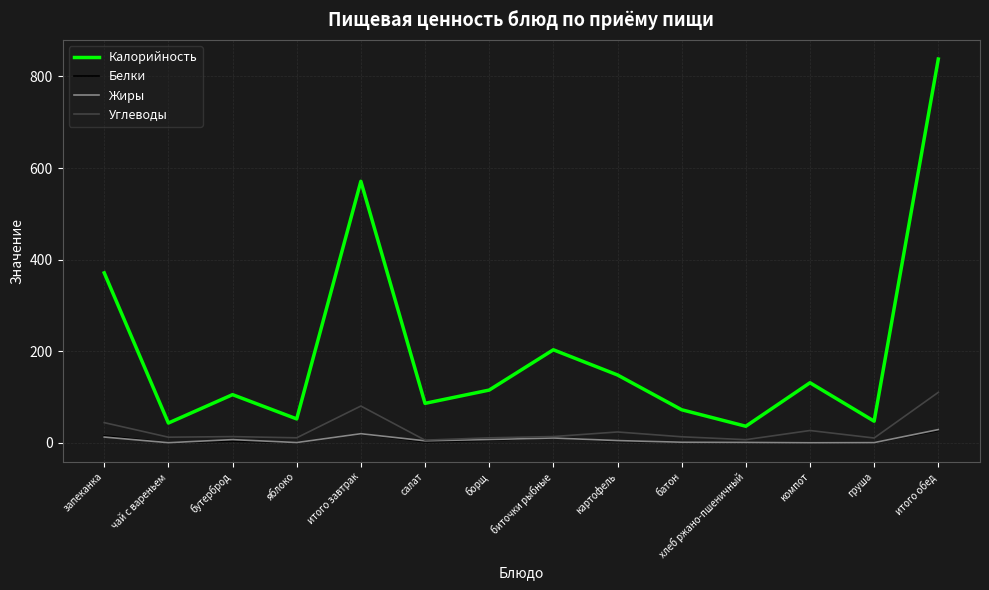

Which category has the highest value across all series?

итого обед